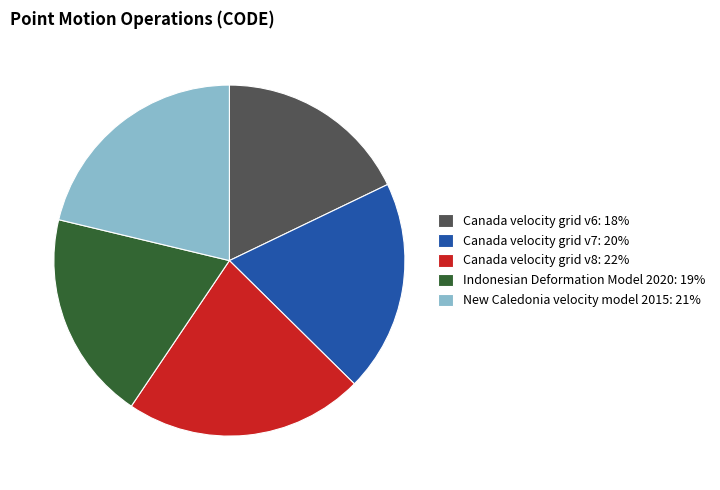

Is there any slice that represents more than half of the pie?

No